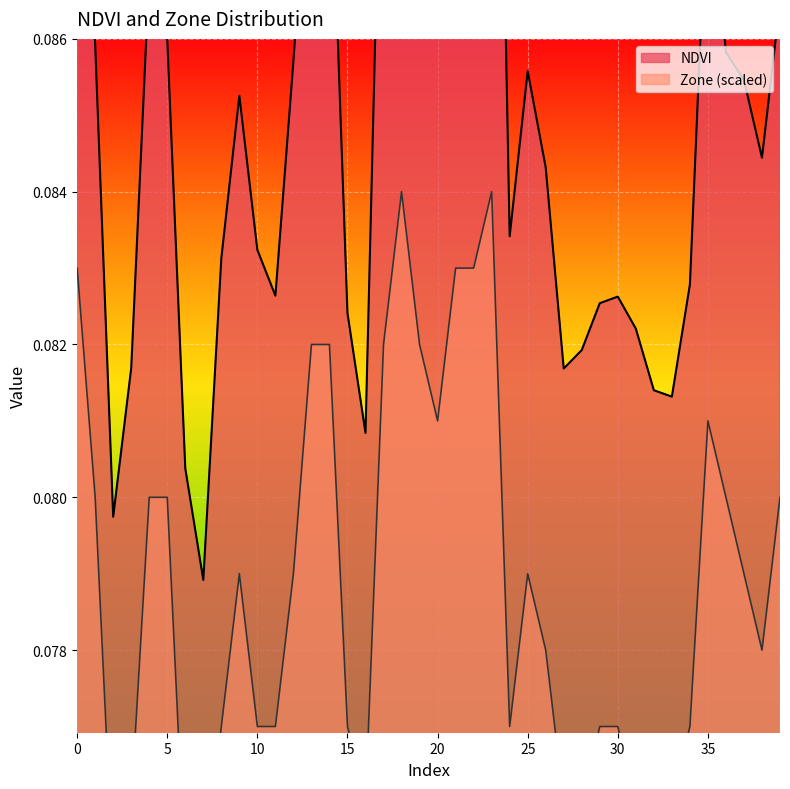

Does the chart display data point markers on the line(s)?

No